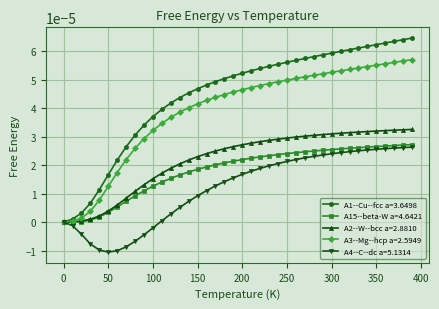

Which series has the largest total across all categories?

A1--Cu--fcc a=3.6498